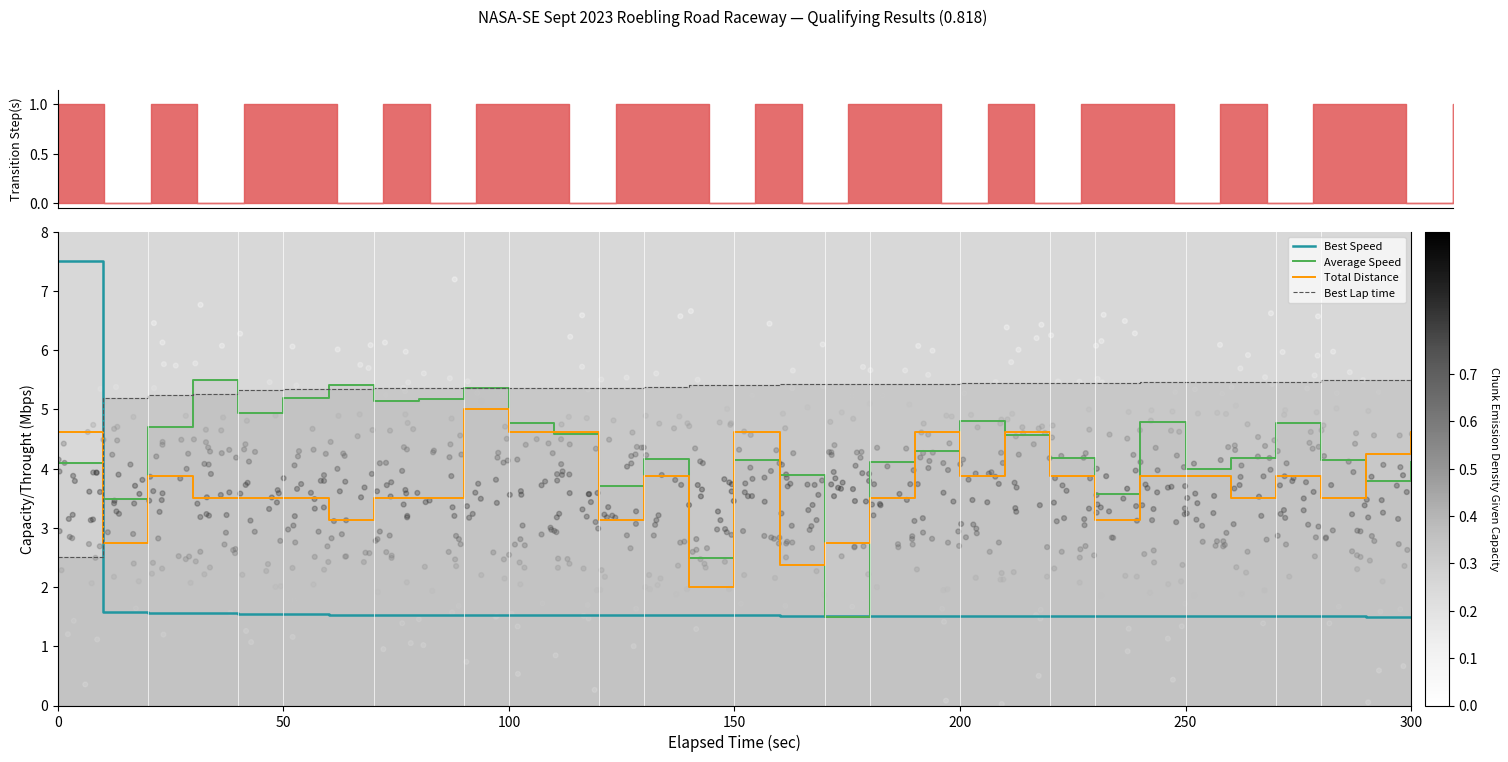

Which series has the largest Y range (max minus min)?

Best Speed